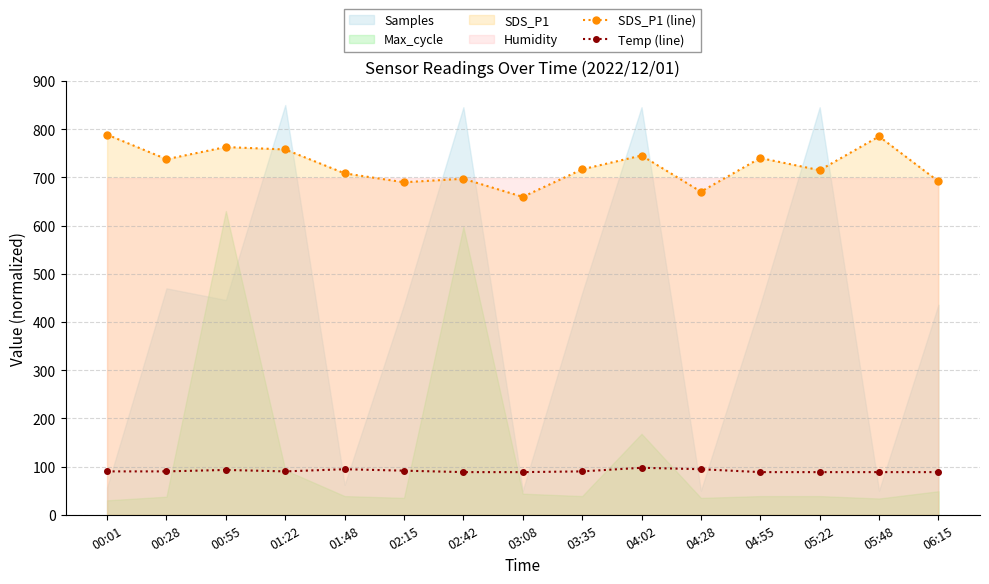

How many lines are shown in the chart?

2